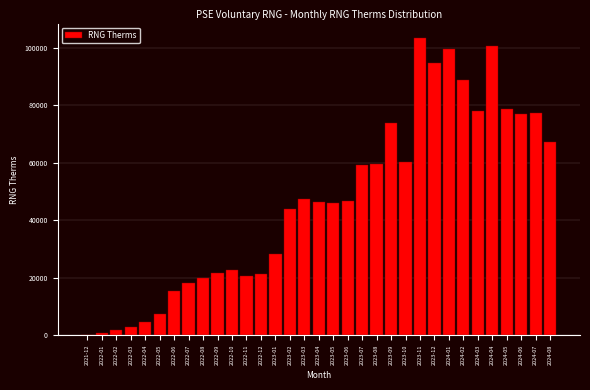

What is the sum of all values?

1533124.1